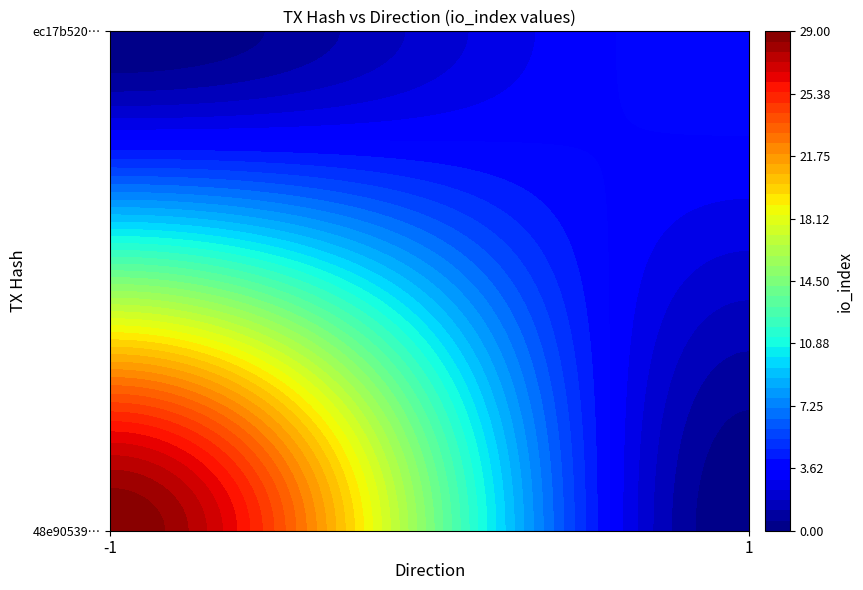

Reading right to left, what are all the values shown in this chart?

48e905398bb4904fde091fafdcbb39bf6dace73: io_index=29	direction=-1
ec17b520bf64afb47dc08aa5319f7787225609a: io_index=4	direction=1